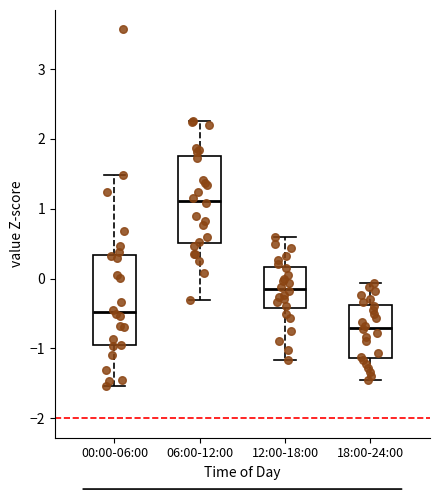

Reading left to right, transcribe this box plot: for each box, give where its median line is, the range the box spans, and where its two whiskers end, as read against the y-axis. The values are not printed on the chart, so give them approximately, as read against the axis.

00:00-06:00: median -0.5, box -1.0 to 0.3, whiskers -1.5 to 1.5
06:00-12:00: median 1.1, box 0.5 to 1.8, whiskers -0.3 to 2.3
12:00-18:00: median -0.1, box -0.4 to 0.2, whiskers -1.2 to 0.6
18:00-24:00: median -0.7, box -1.1 to -0.4, whiskers -1.4 to -0.1